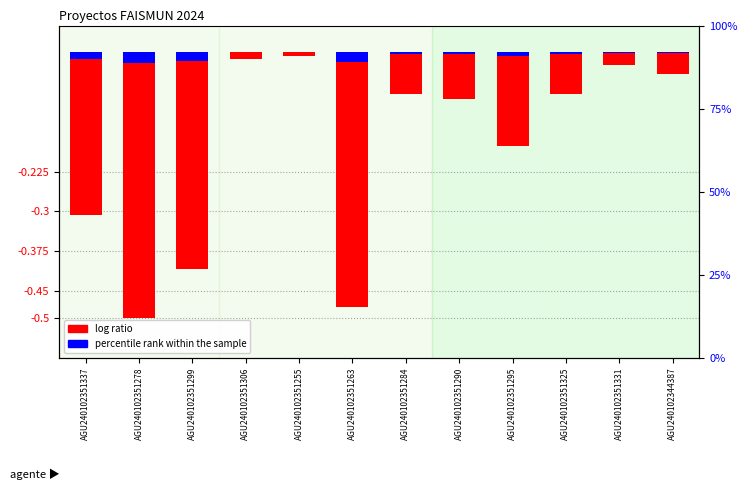

What position from the left is AGU240102351295?

9